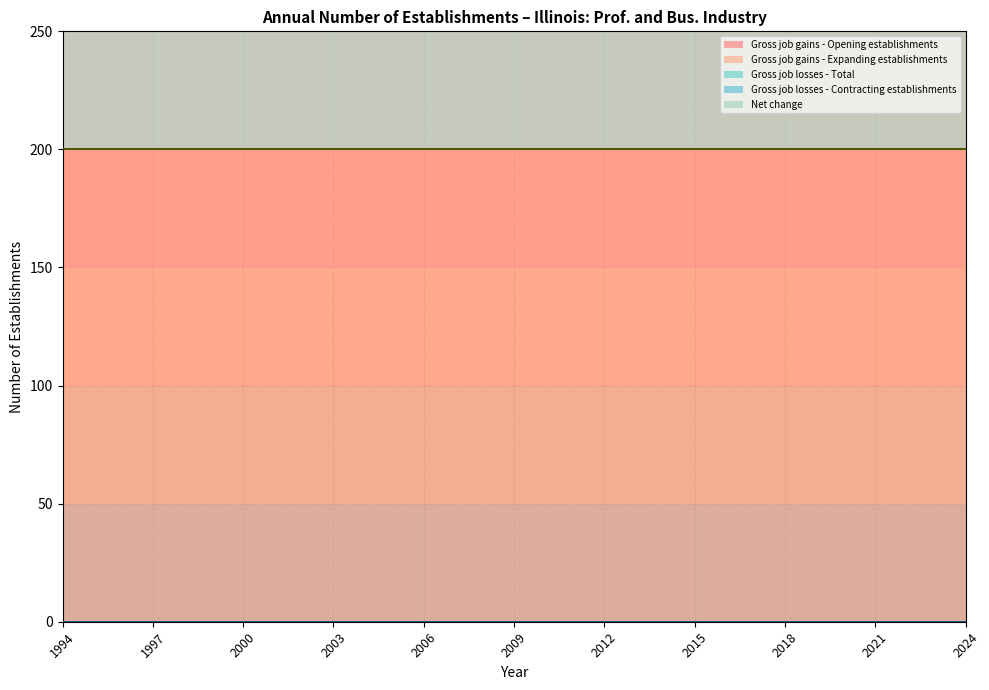

At 2010, list the series in order from smallest to largest.

Gross job gains - Expanding establishments, Gross job losses - Total, Gross job losses - Contracting establishments, Gross job gains - Opening establishments, Net change